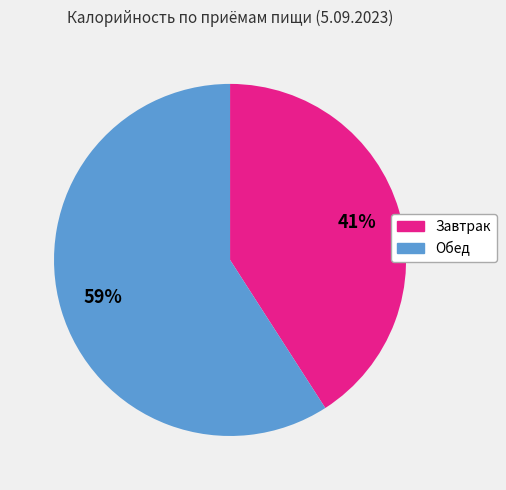

Which has a higher value, Завтрак or Обед?

Обед